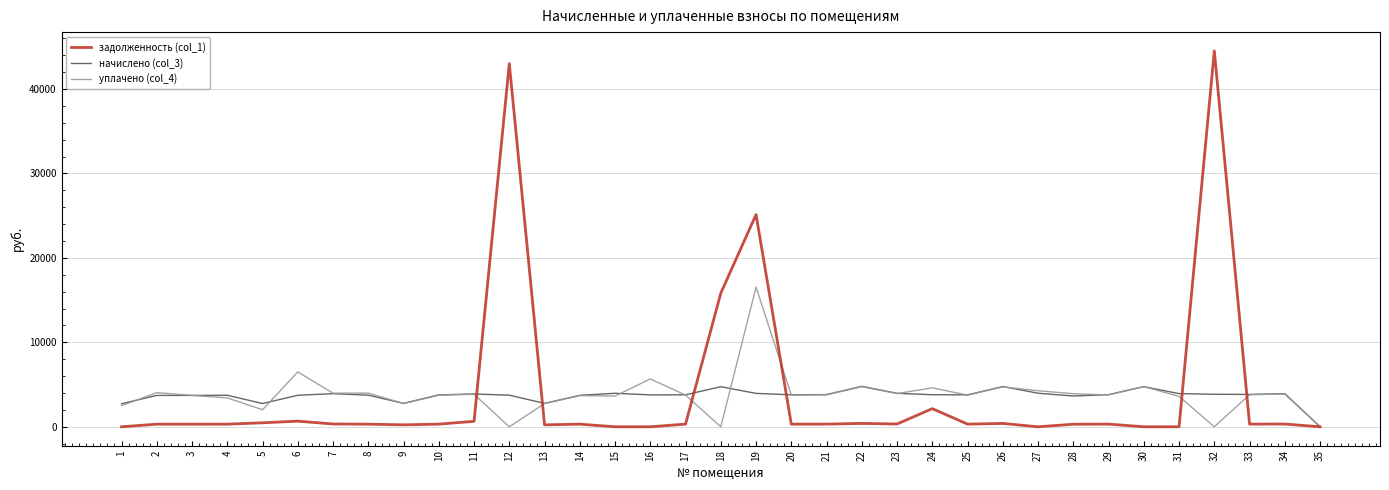

Is the value of задолженность (col_1) at 22 greater than the value of уплачено (col_4) at 27?

No